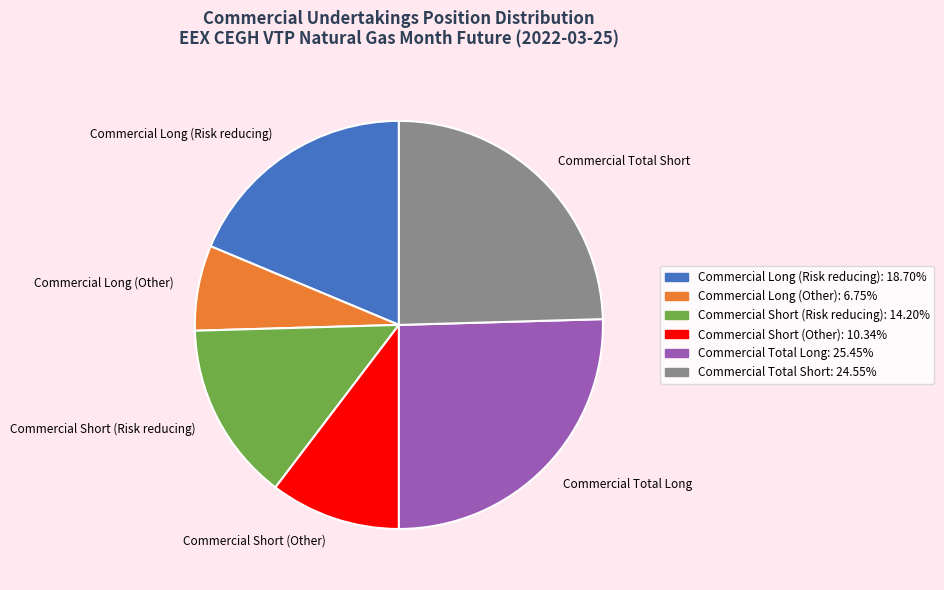

Which category has the smallest portion of the pie?

Commercial Long (Other)